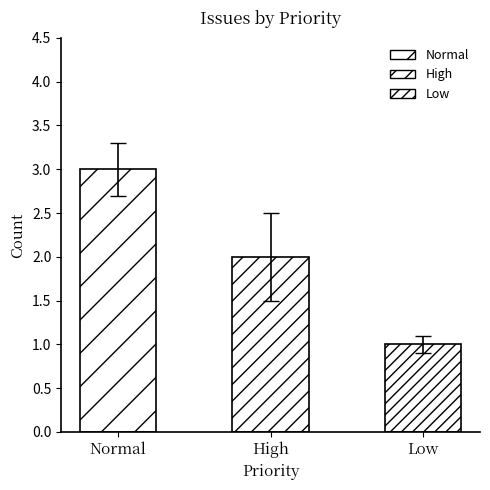

Which category has the lowest value across all series?

Low